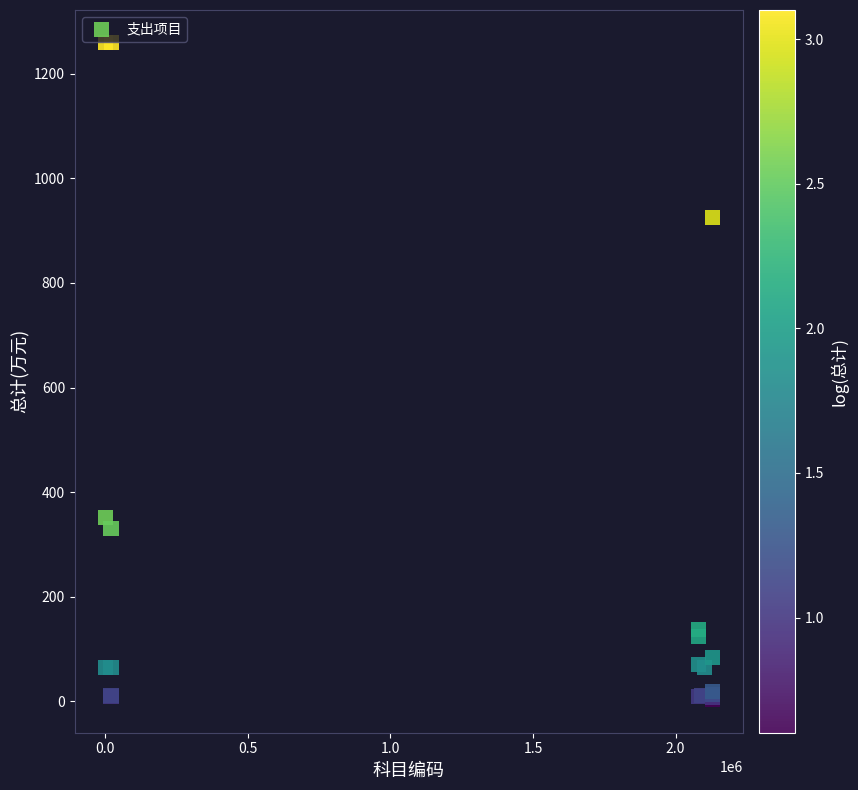

What Y value in the scatter plot is closest to 630?

352.1